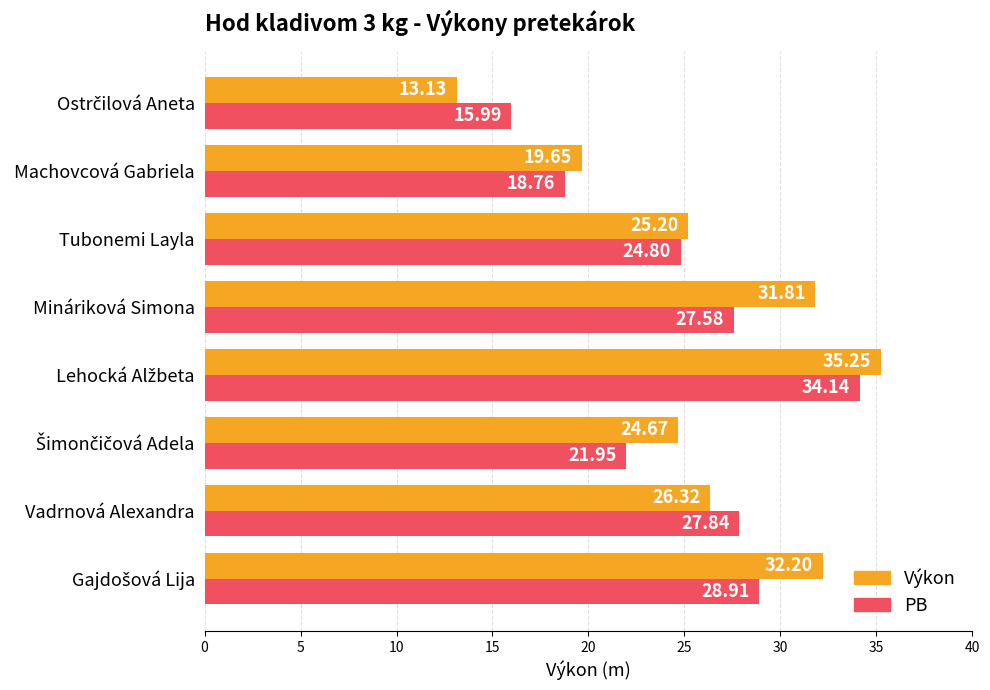

Which series has the widest spread of values?

Výkon